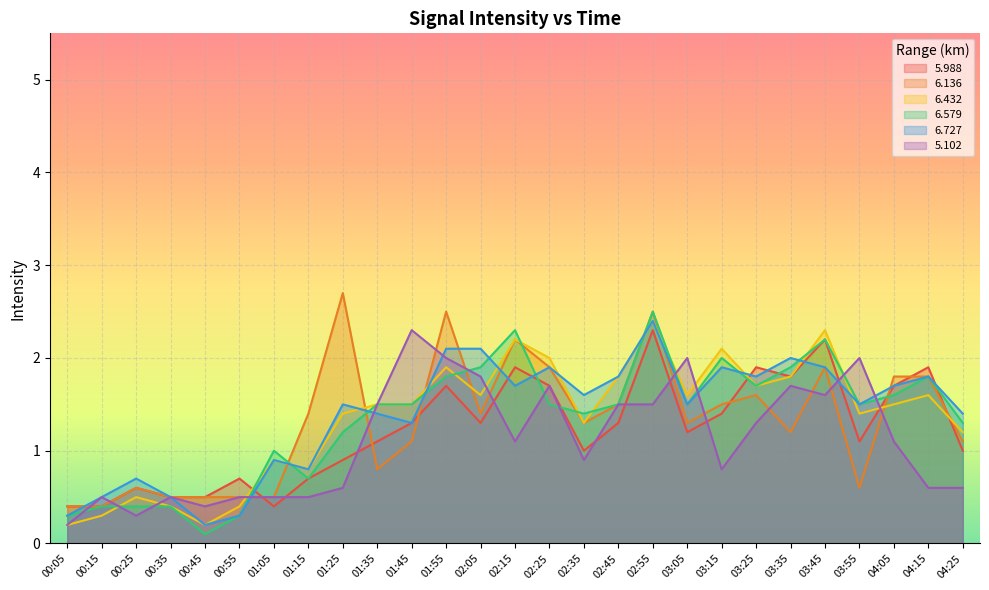

Where does the 5.102 series first go above 1?

01:35